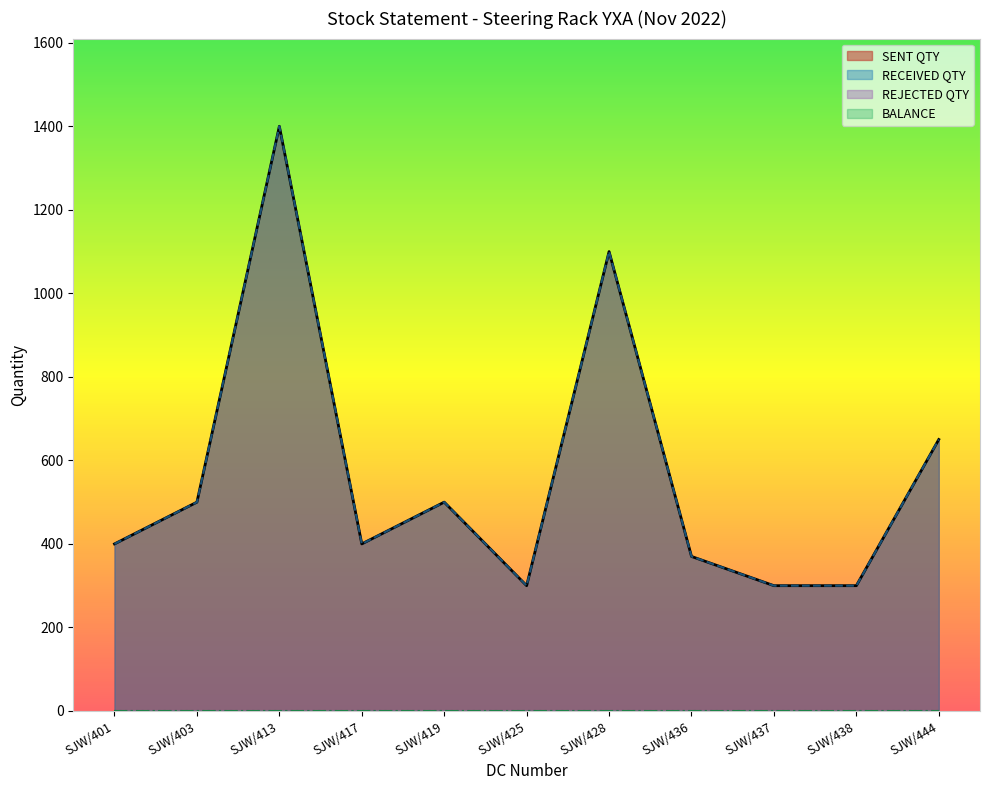

The SENT QTY series shows 1400 at SJW/413. True or false?

True